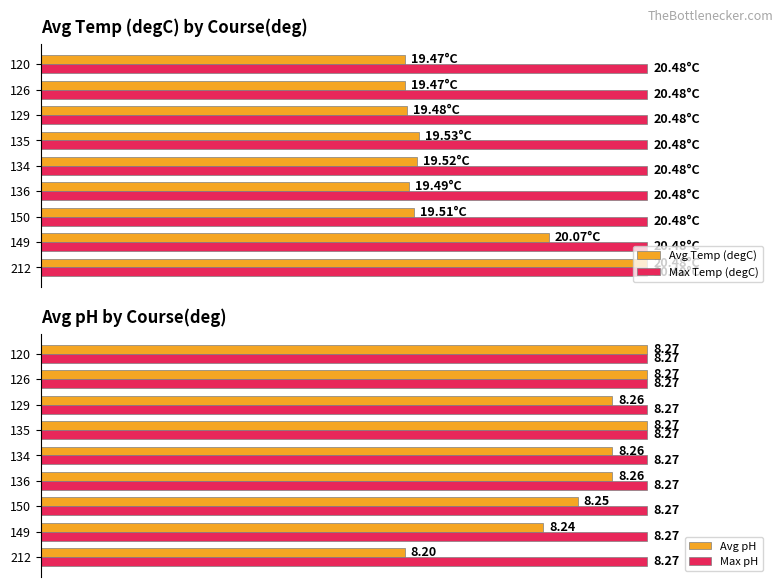

List the series in order of their peak value, lowest first.

Max Temp (degC), Max pH, Avg Temp (degC), Avg pH